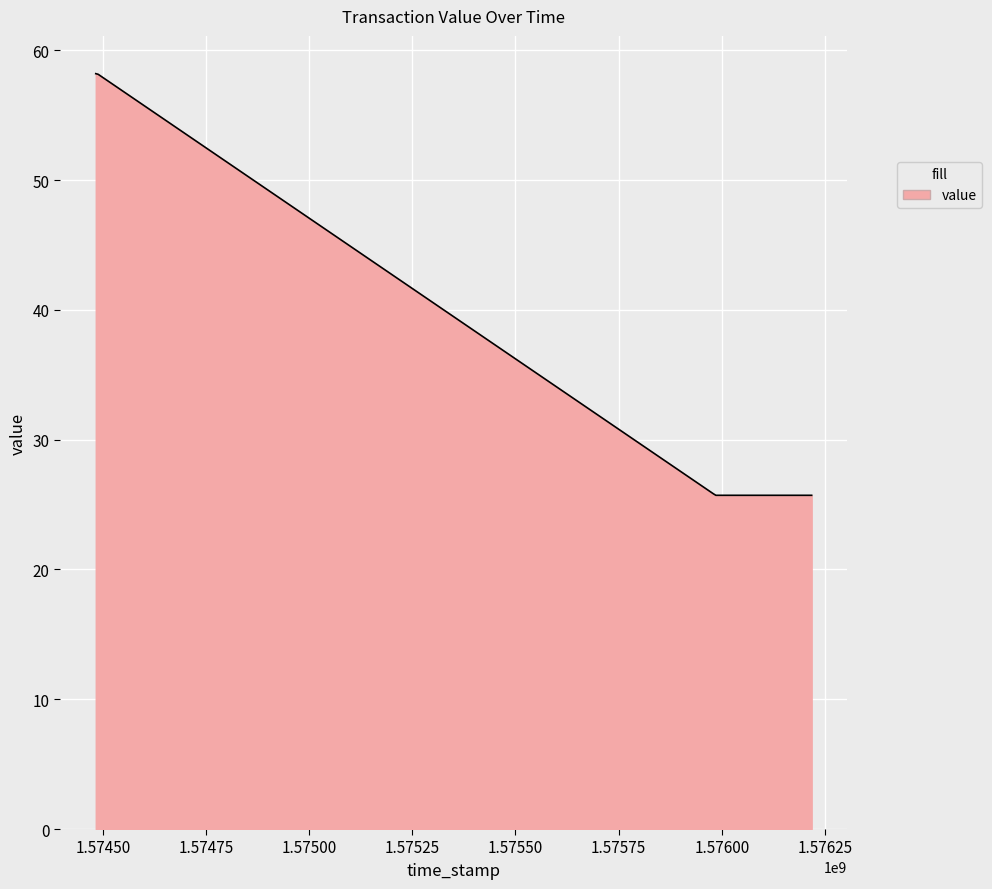

What is the difference between the maximum and minimum values?

32.5